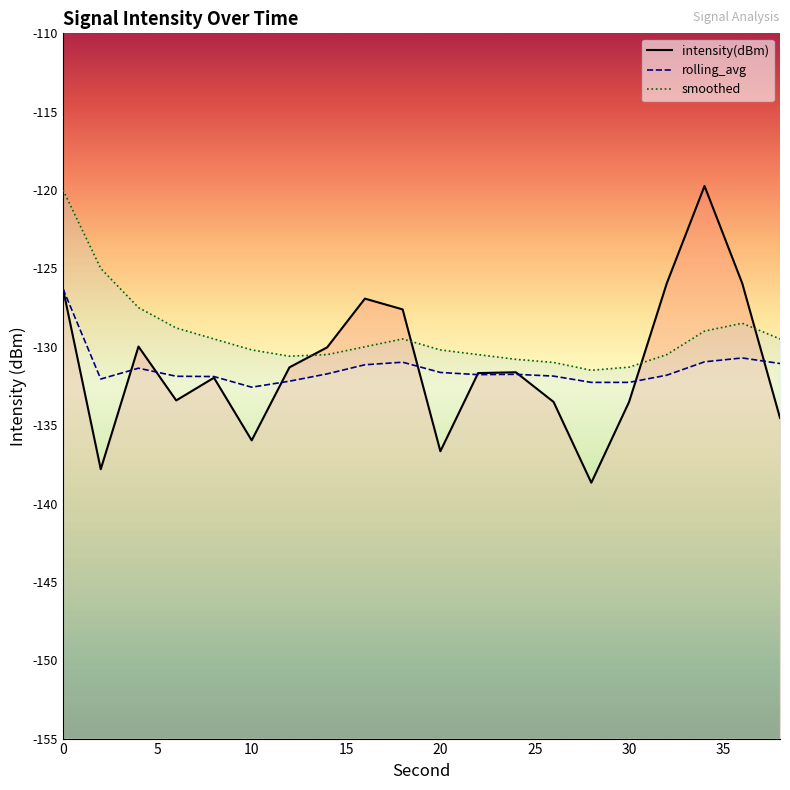

True or false: smoothed and intensity(dBm) cross at least once.

True